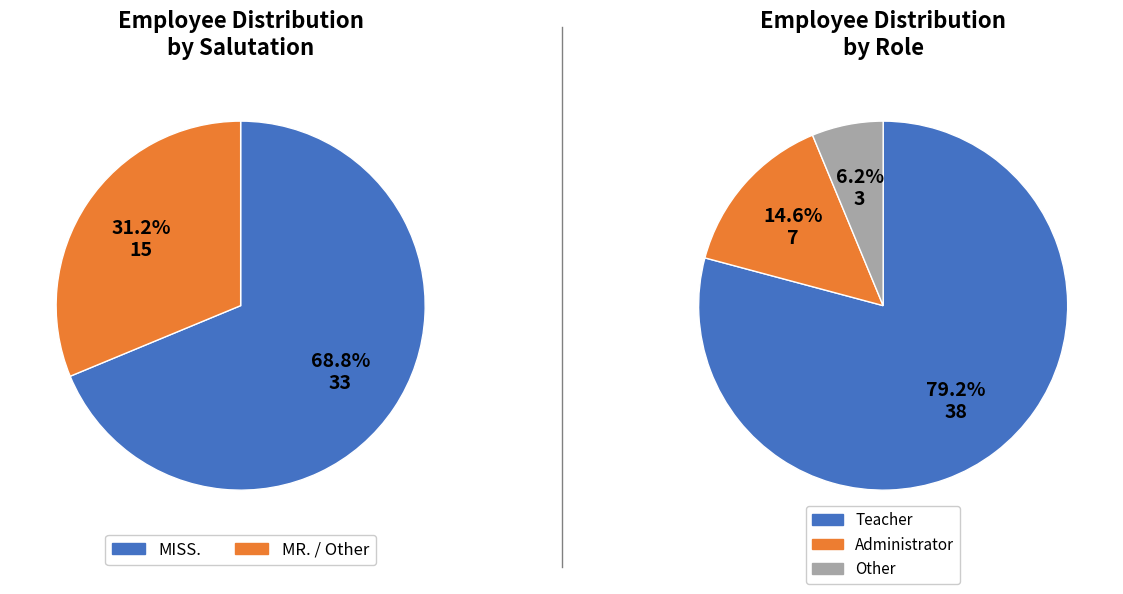

To the nearest percent, what portion does Other represent?

6%